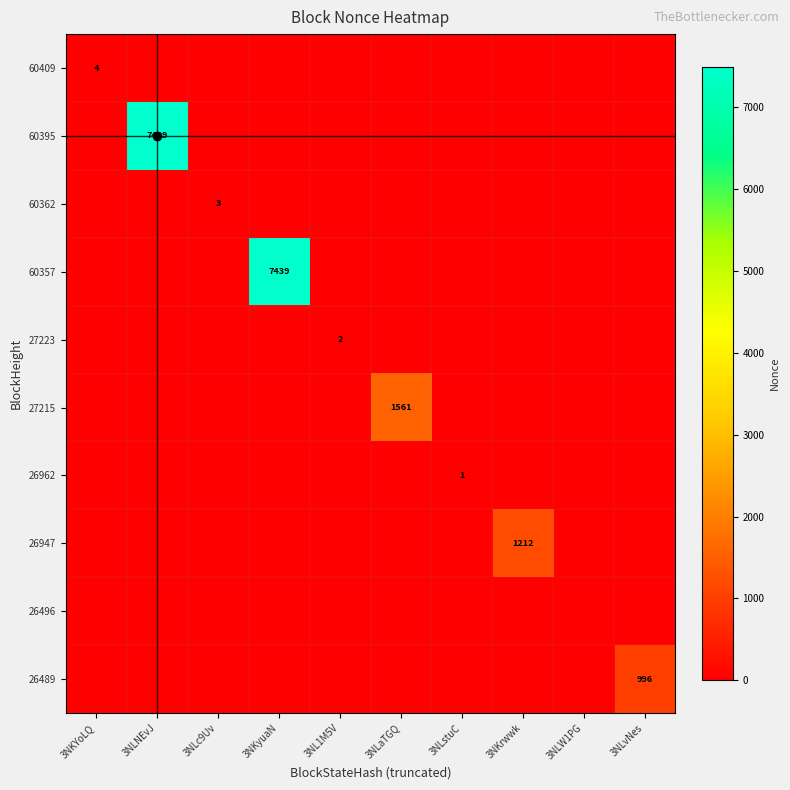

The value of 27215 at 3NLaTGQ is 1561. True or false?

True